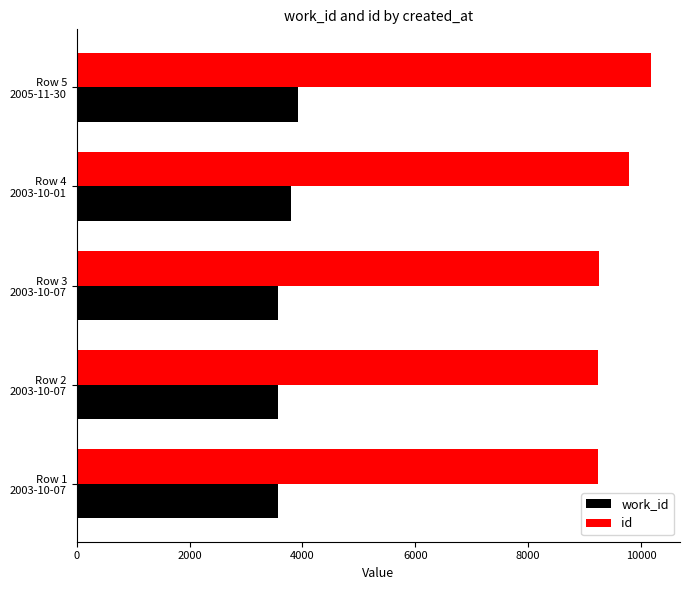

What is the difference between the maximum and minimum values in the id series?

936